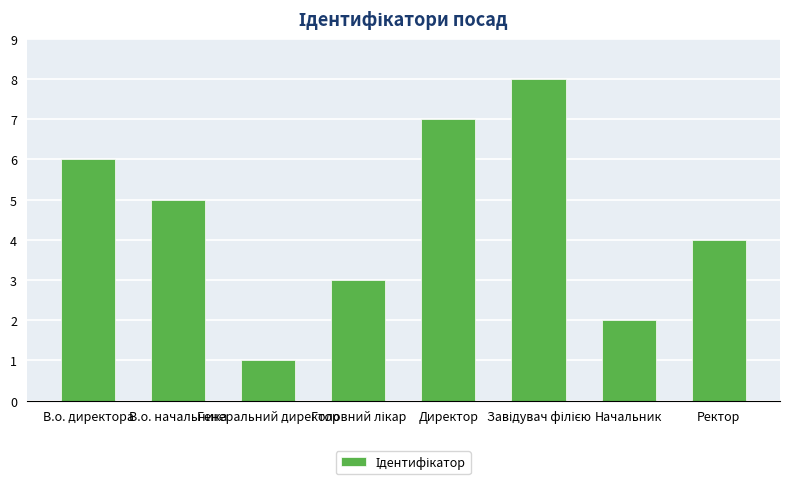

Are the bars grouped side by side (vs. stacked)?

No